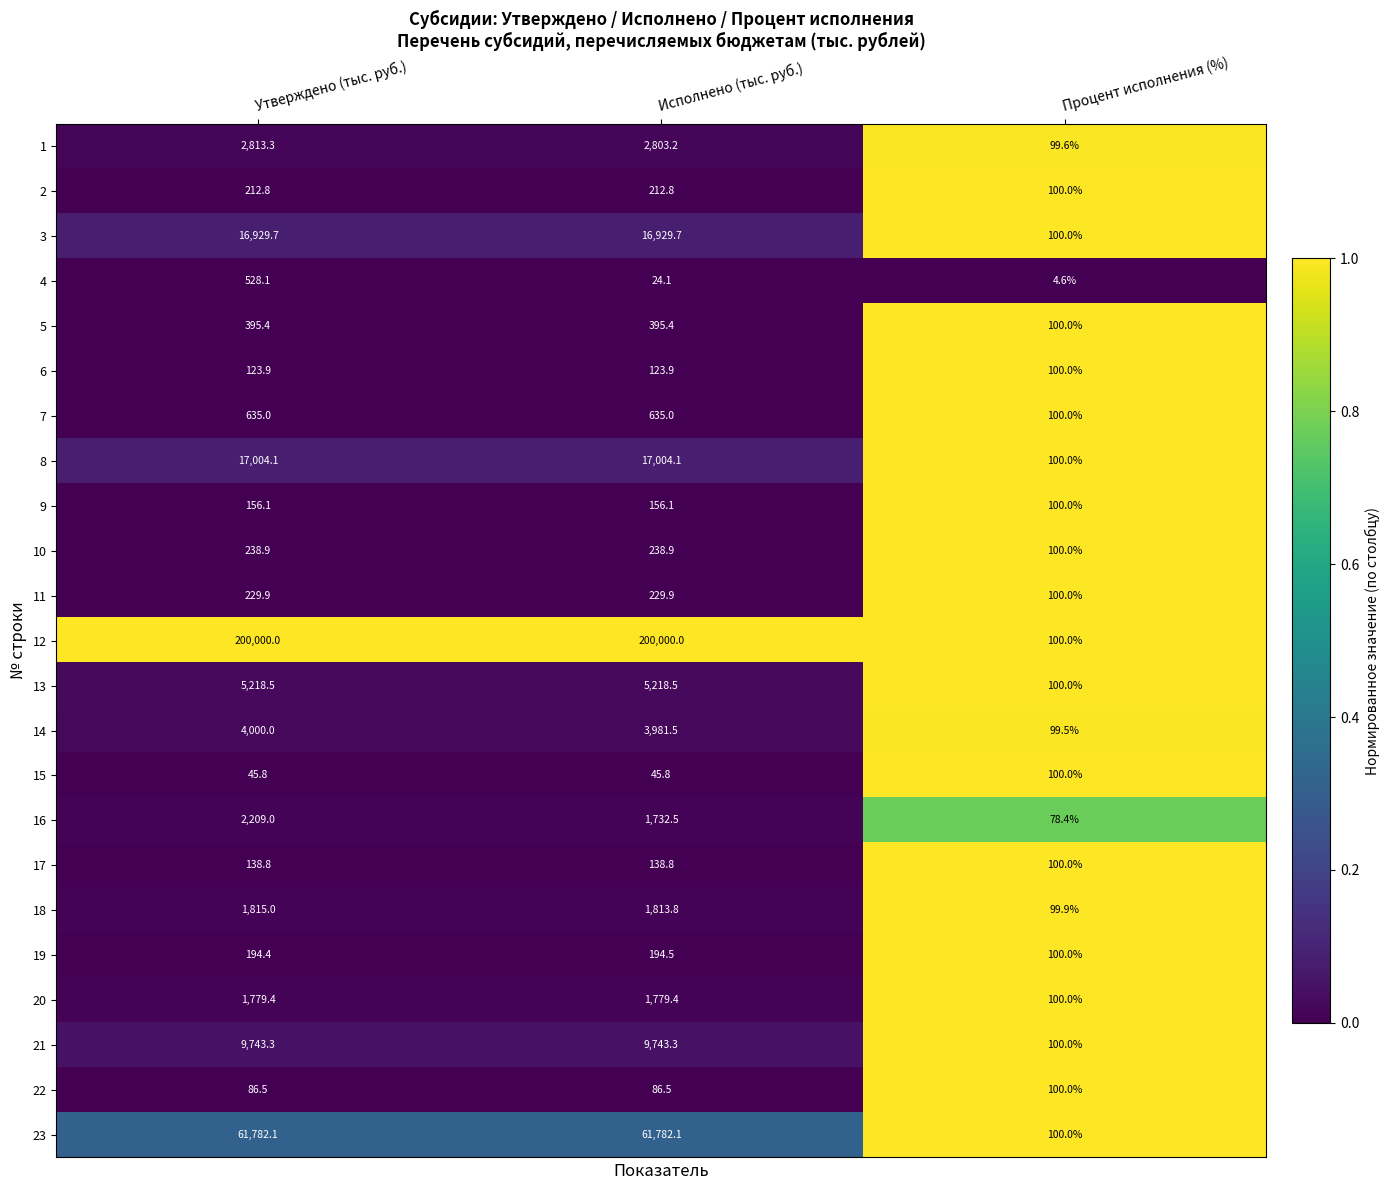

The value of 21 at Утверждено (тыс. руб.) is 5364.2. True or false?

False